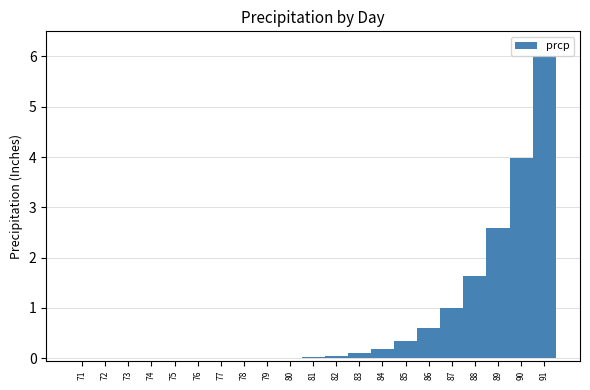

At which label is the value closest to 3?

89